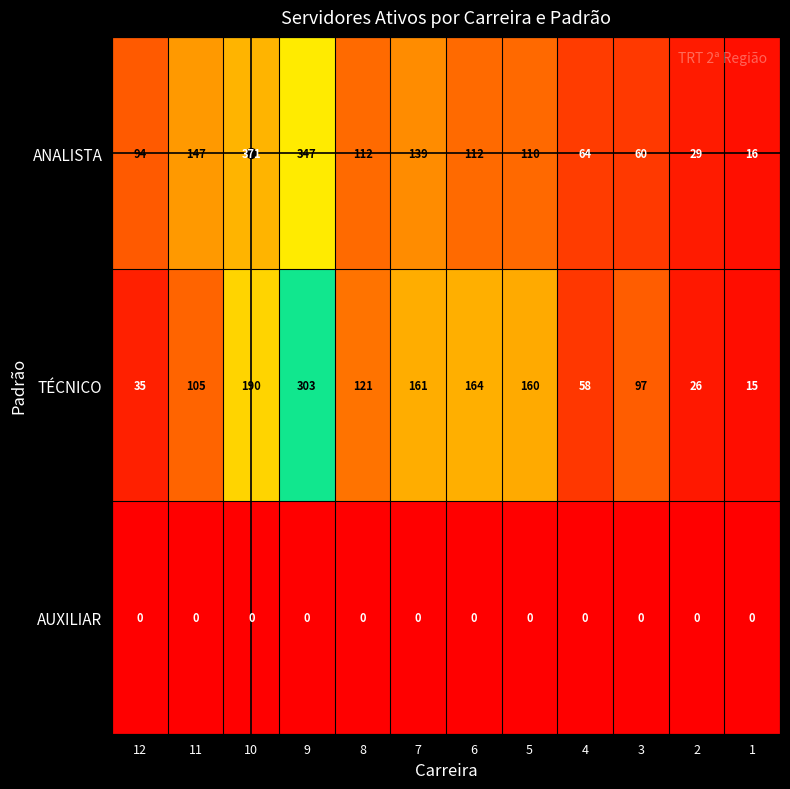

What is the average value of the TÉCNICO series?

120